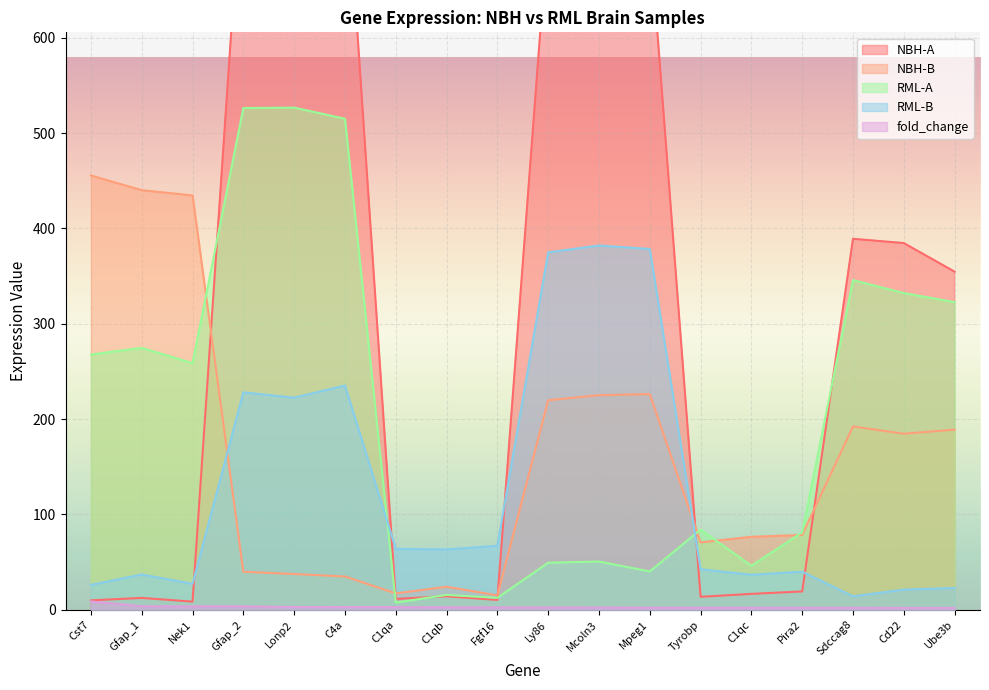

What is the smallest value displayed?

1.9